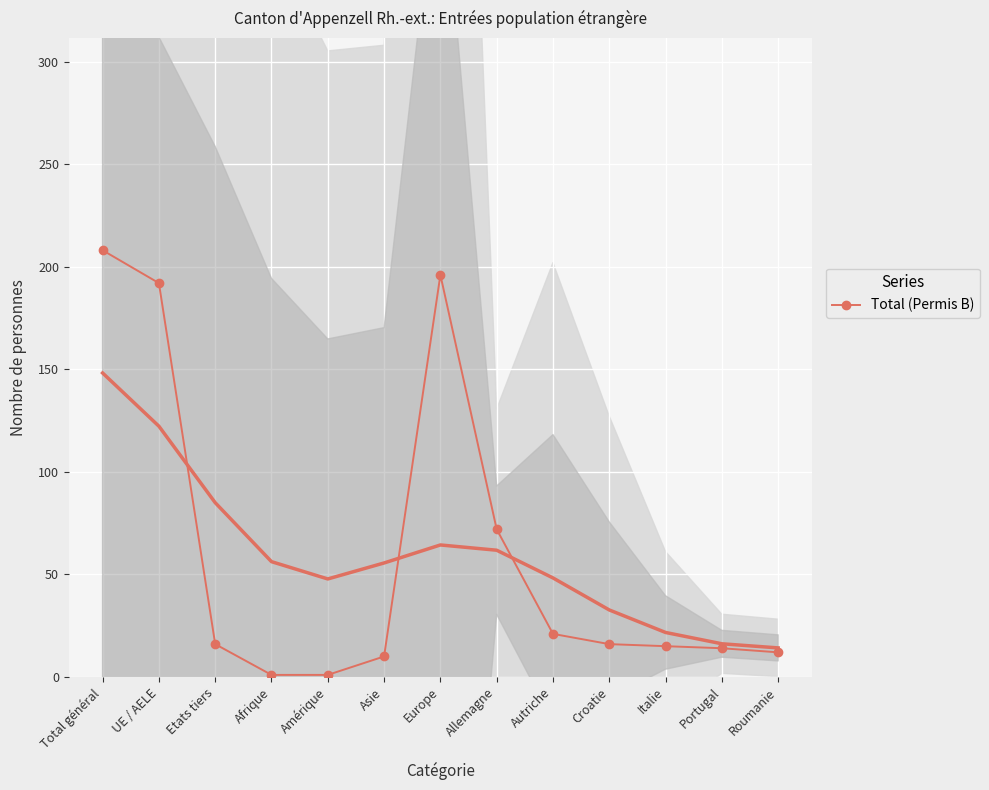

How many points are higher than both their immediate neighbors (excluding endpoints)?

1